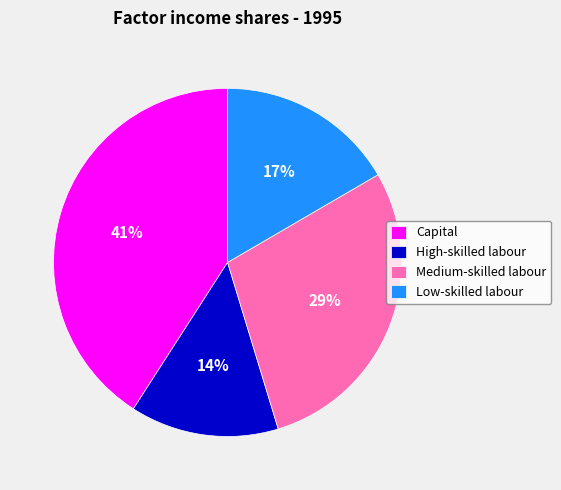

To the nearest percent, what is the difference between the Capital and Low-skilled labour slice percentages?

24%